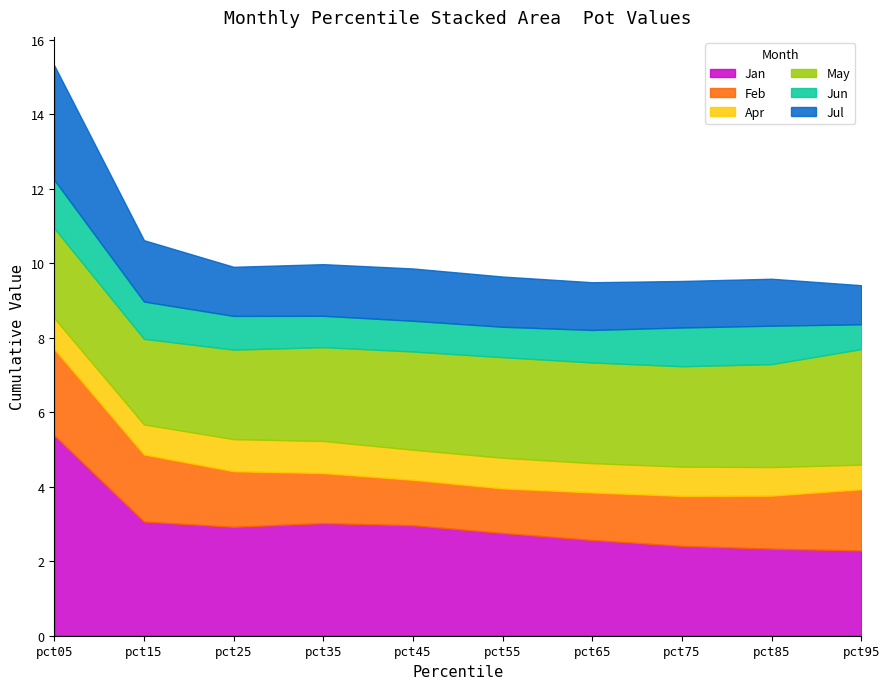

At pct15, list the series in order from smallest to largest.

Apr, Jun, Jul, Feb, May, Jan